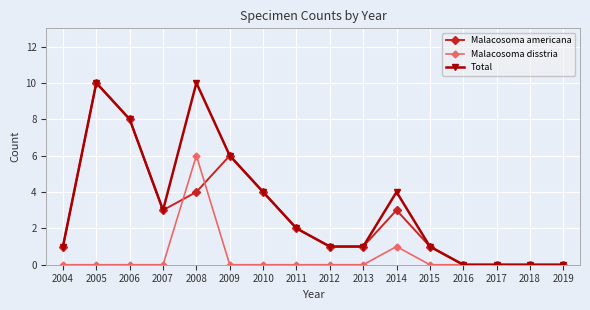

Count the Total values in the range 1 to 6.

9